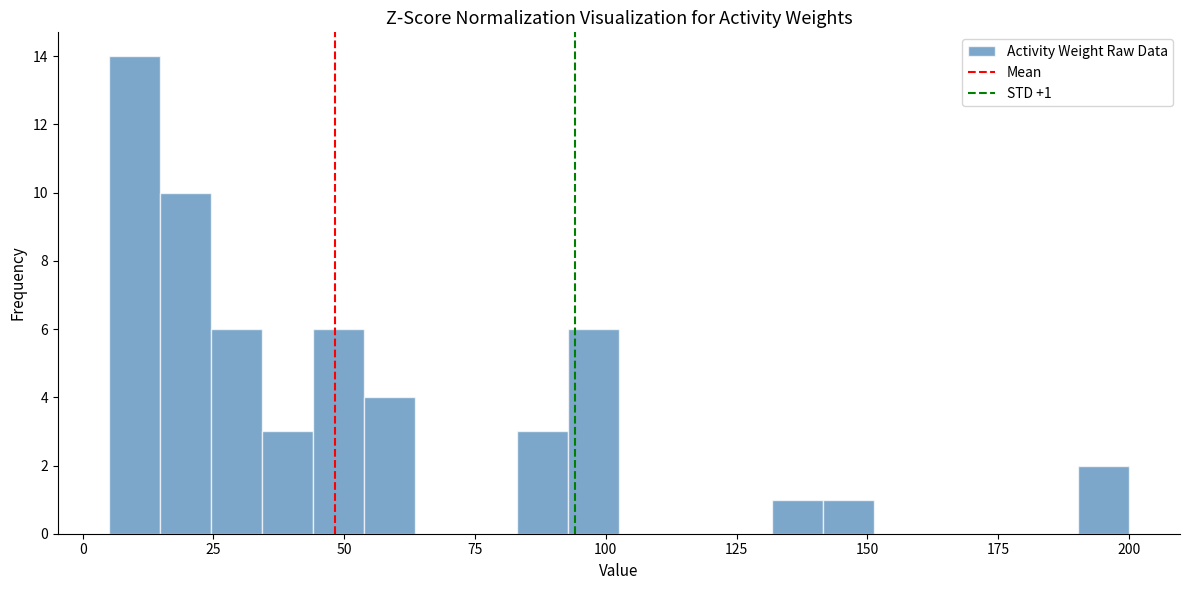

Read against the x-axis, roughly where is the centre of the tallest bar?

10